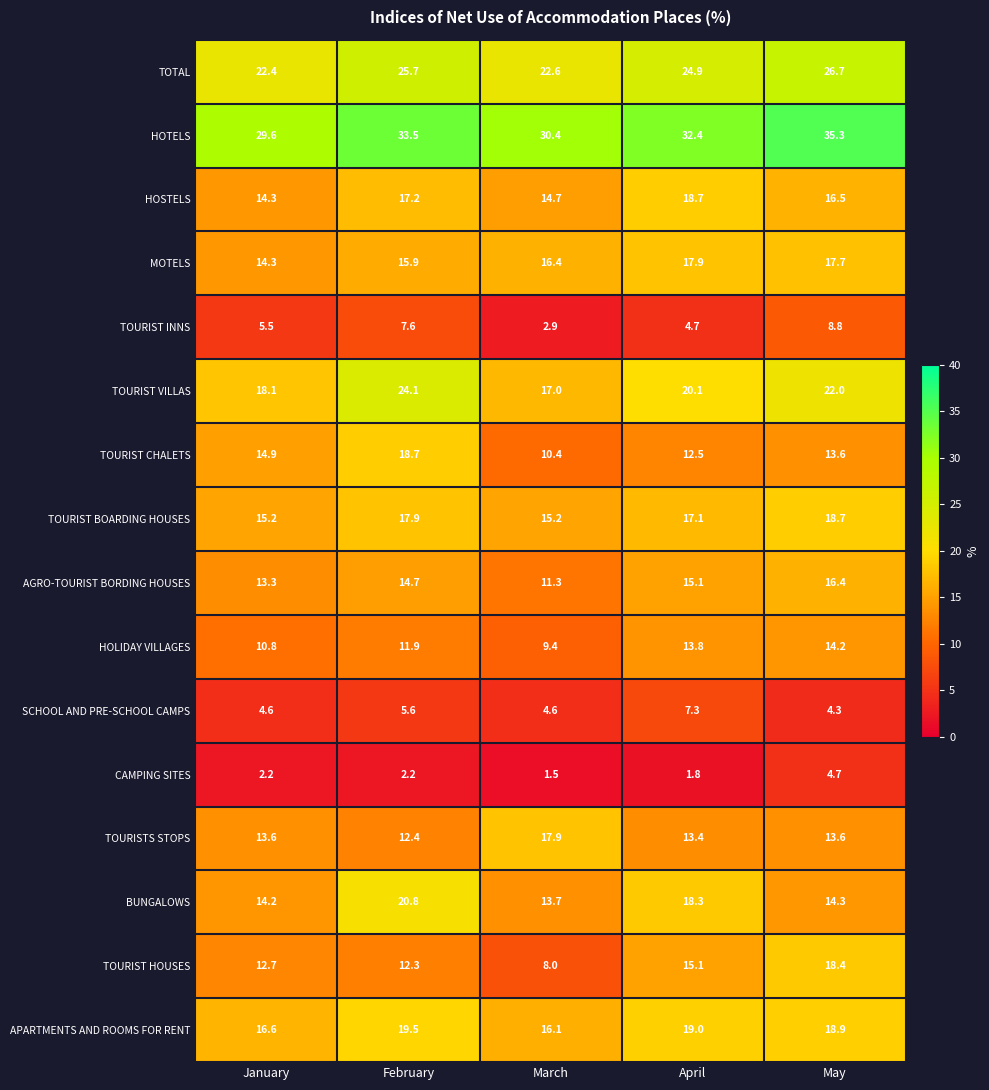

What is the difference between the maximum and second lowest values in the CAMPING SITES series?

2.9